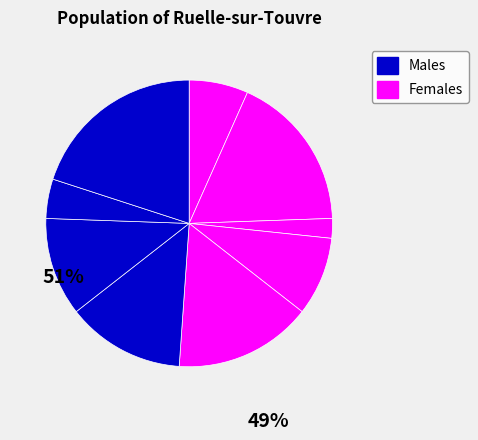

How many segments does this pie chart have?

9